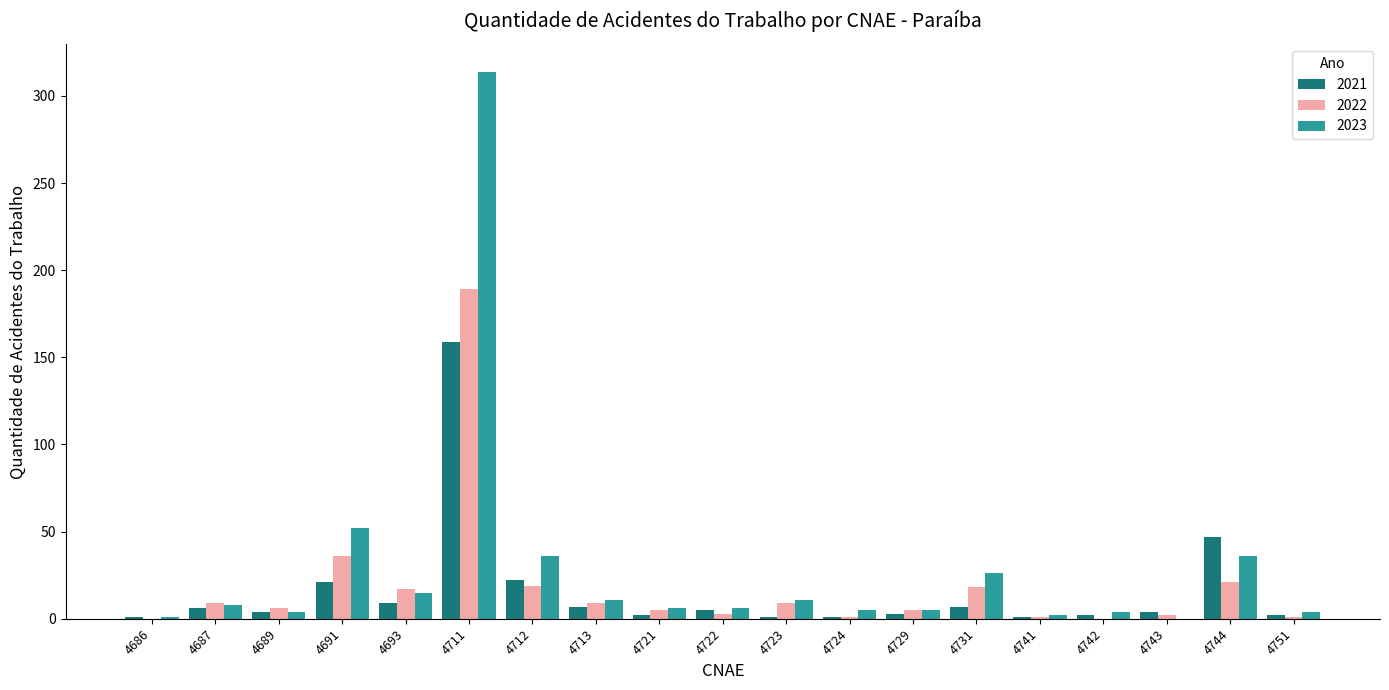

Which category has the highest value across all series?

4711